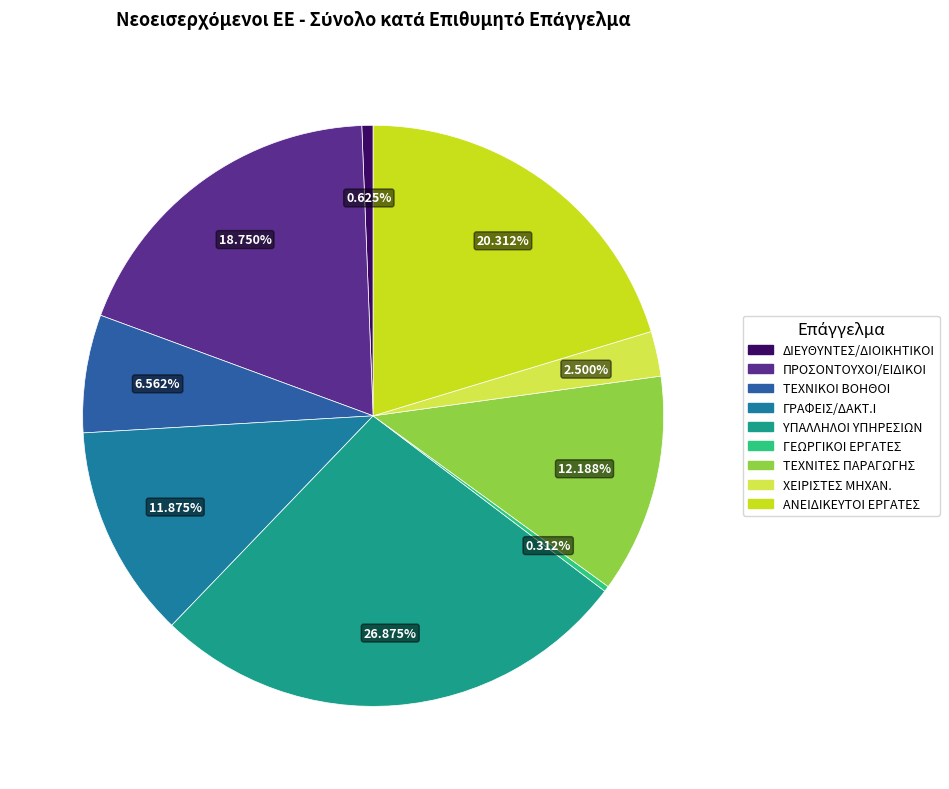

Count the number of slices in the pie.

9